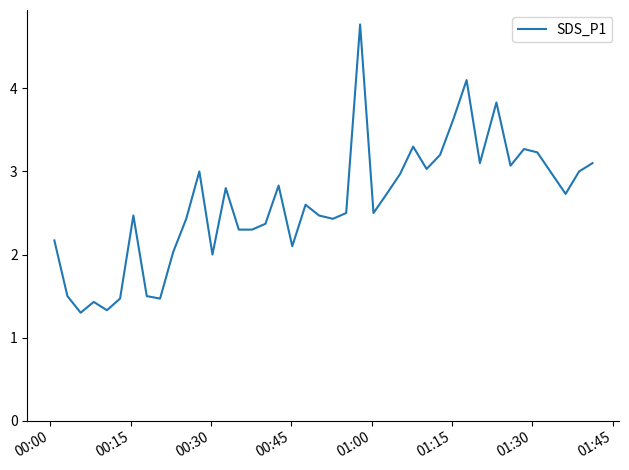

What is the maximum value shown in the chart?

4.8